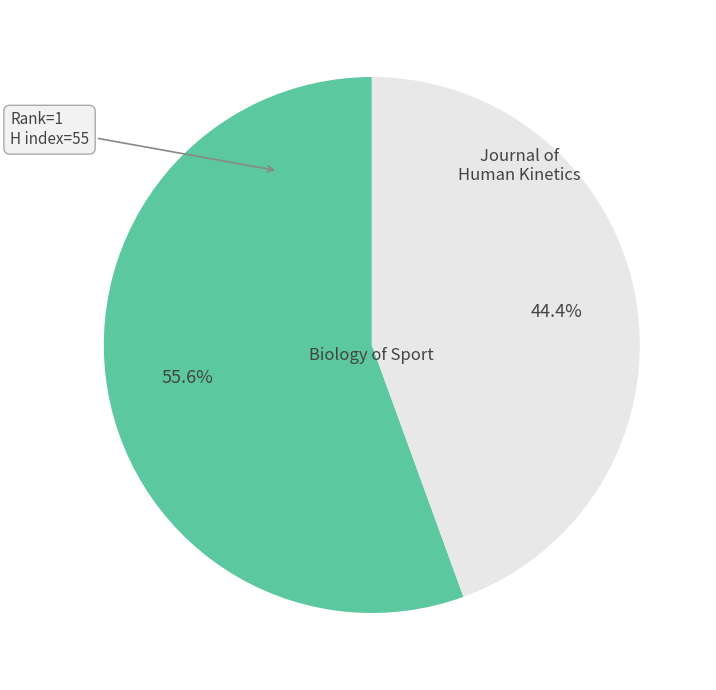

How many slices are in this pie chart?

2